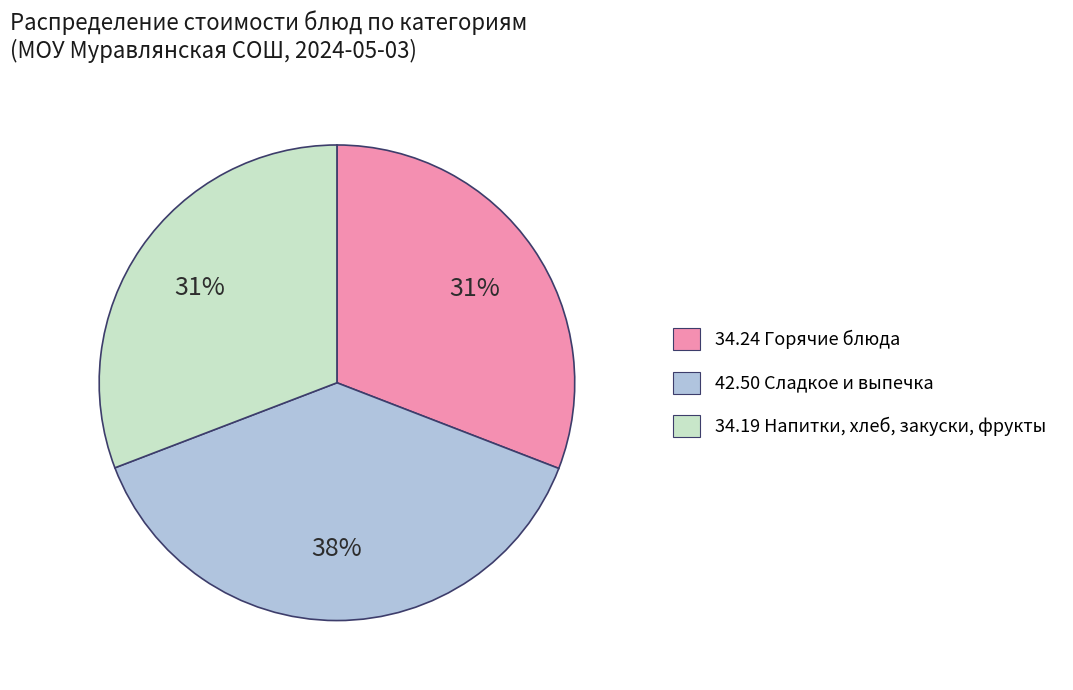

Is there a majority slice in this chart?

No